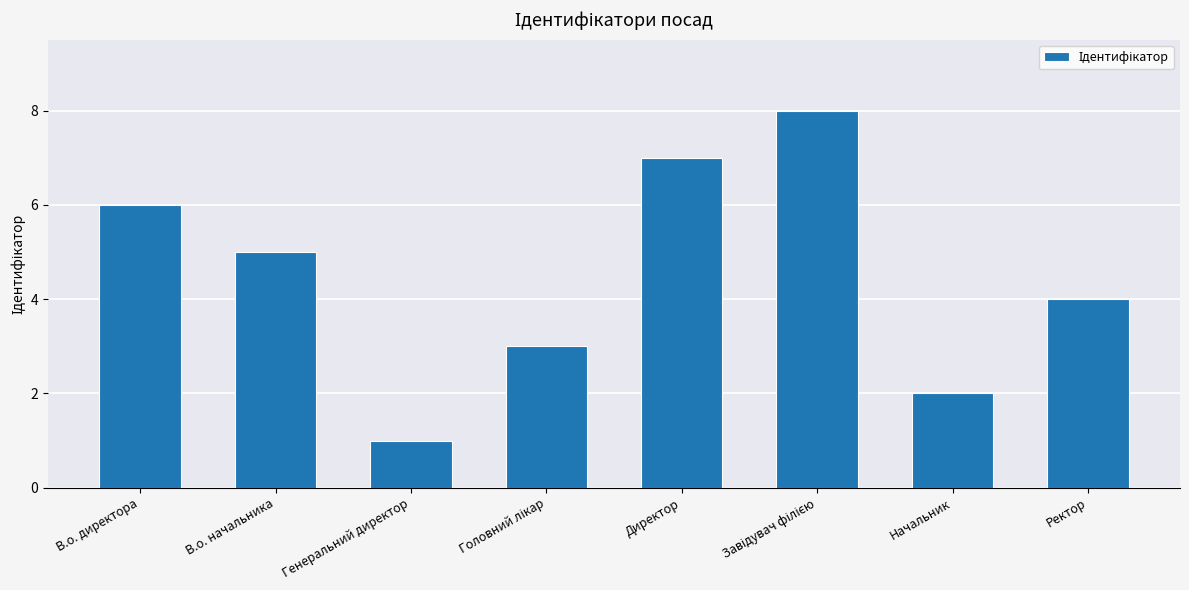

How many data points are less than 5?

4